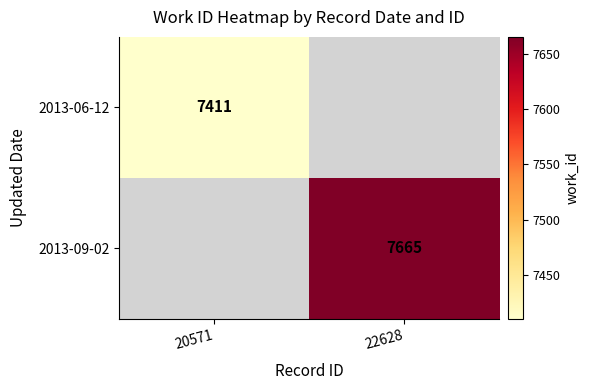

Is the value of 2013-09-02 at 22628 greater than the value of 2013-06-12 at 20571?

Yes